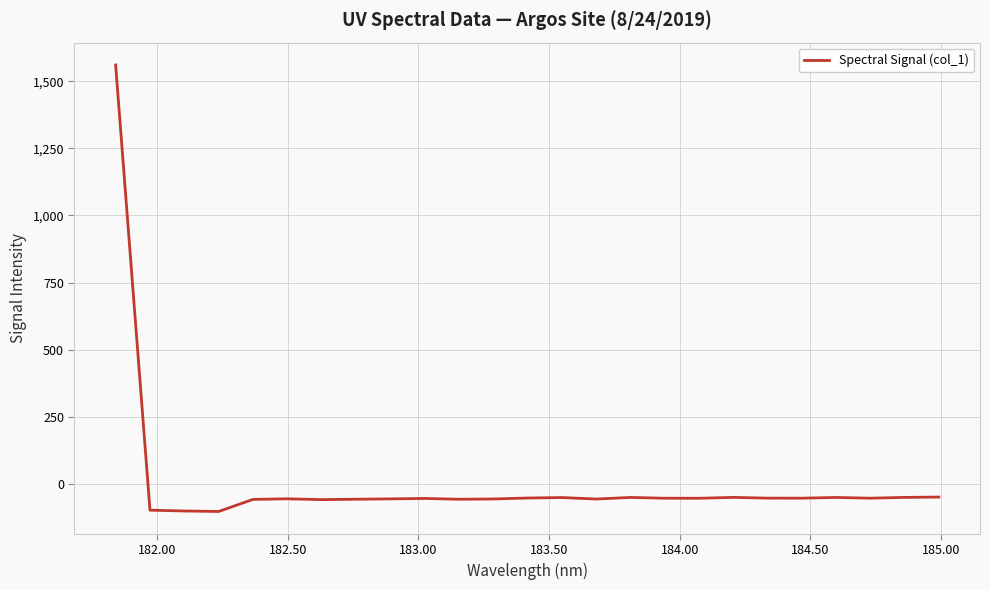

How many values are below zero?

24